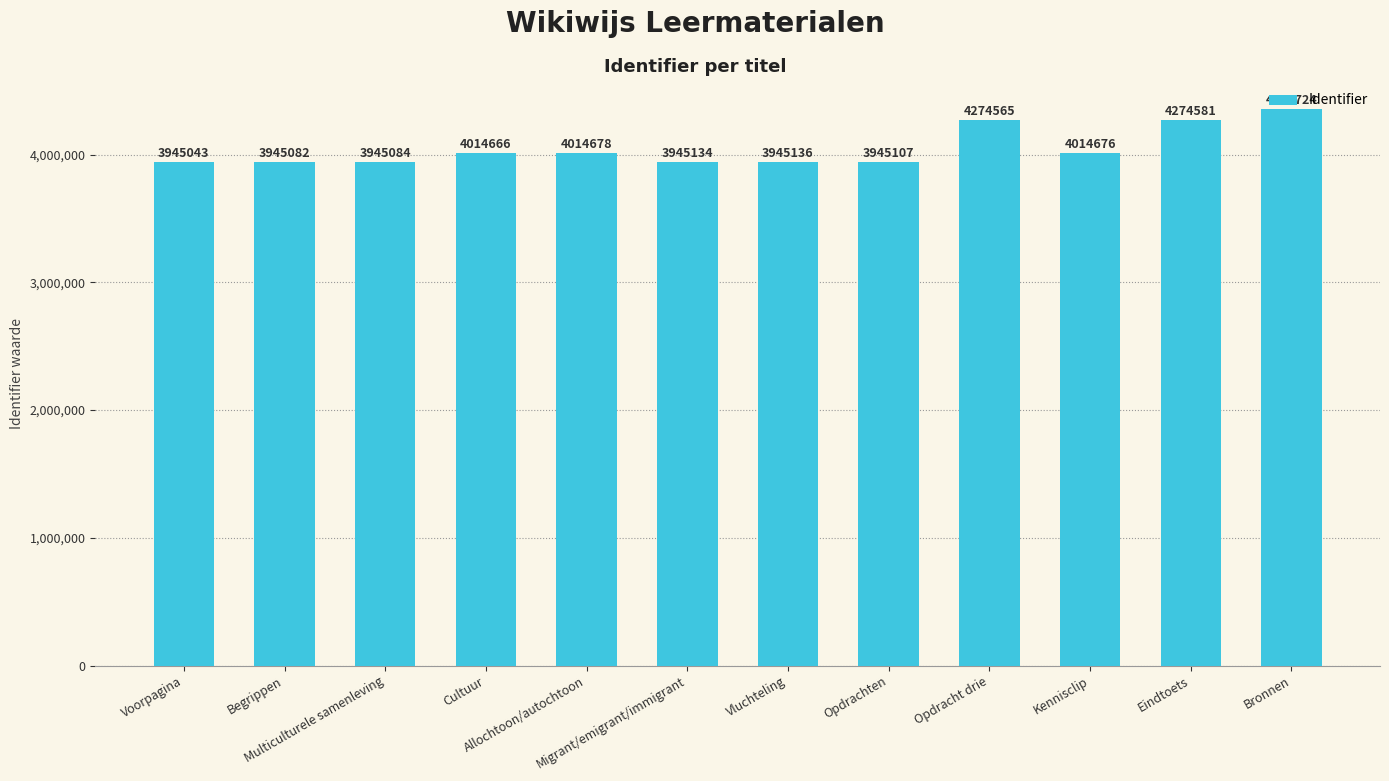

List the labels in order of value, largest first.

Bronnen, Eindtoets, Opdracht drie, Allochtoon/autochtoon, Kennisclip, Cultuur, Vluchteling, Migrant/emigrant/immigrant, Opdrachten, Multiculturele samenleving, Begrippen, Voorpagina